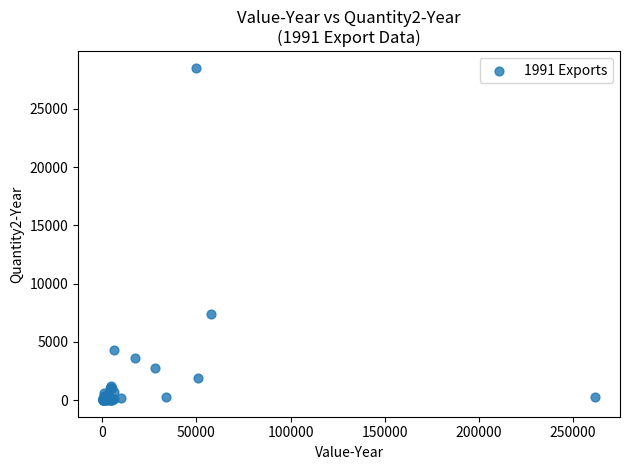

What Y value in the scatter plot is closest to 14257?

7409